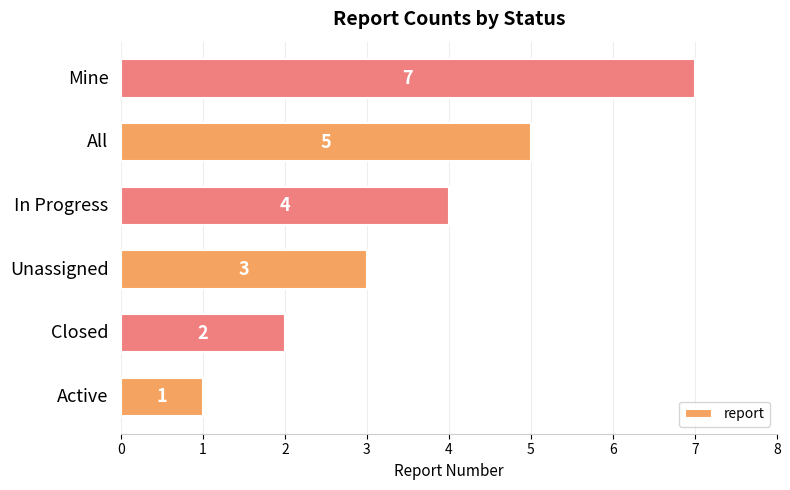

What is the average value?

4